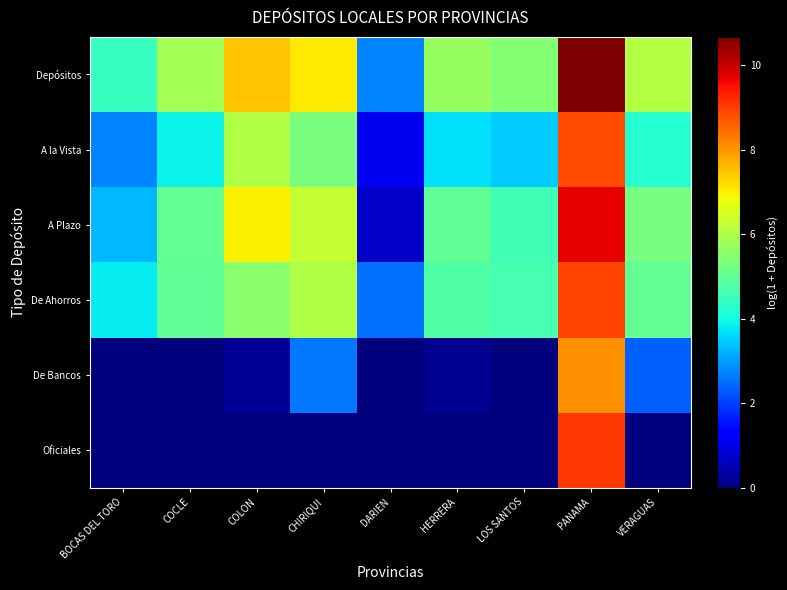

Reading left to right, what are all the values shown in this chart?

Depósitos: BOCAS DEL TORO=4.4	COCLE=5.8	COLON=7.5	CHIRIQUI=7.1	DARIEN=2.7	HERRERA=5.7	LOS SANTOS=5.4	PANAMA=10.7	VERAGUAS=6.1
A la Vista: BOCAS DEL TORO=2.7	COCLE=3.9	COLON=6.0	CHIRIQUI=5.3	DARIEN=1.1	HERRERA=3.7	LOS SANTOS=3.5	PANAMA=8.9	VERAGUAS=4.2
A Plazo: BOCAS DEL TORO=3.3	COCLE=5.0	COLON=7.0	CHIRIQUI=6.3	DARIEN=0.7	HERRERA=5.0	LOS SANTOS=4.6	PANAMA=9.7	VERAGUAS=5.3
De Ahorros: BOCAS DEL TORO=3.8	COCLE=5.0	COLON=5.5	CHIRIQUI=6.0	DARIEN=2.5	HERRERA=4.8	LOS SANTOS=4.6	PANAMA=9.0	VERAGUAS=5.0
De Bancos: BOCAS DEL TORO=0.0	COCLE=0.0	COLON=0.2	CHIRIQUI=2.6	DARIEN=0.0	HERRERA=0.2	LOS SANTOS=0.0	PANAMA=8.1	VERAGUAS=2.4
Oficiales: BOCAS DEL TORO=0.0	COCLE=0.0	COLON=0.0	CHIRIQUI=0.0	DARIEN=0.0	HERRERA=0.0	LOS SANTOS=0.0	PANAMA=9.1	VERAGUAS=0.0